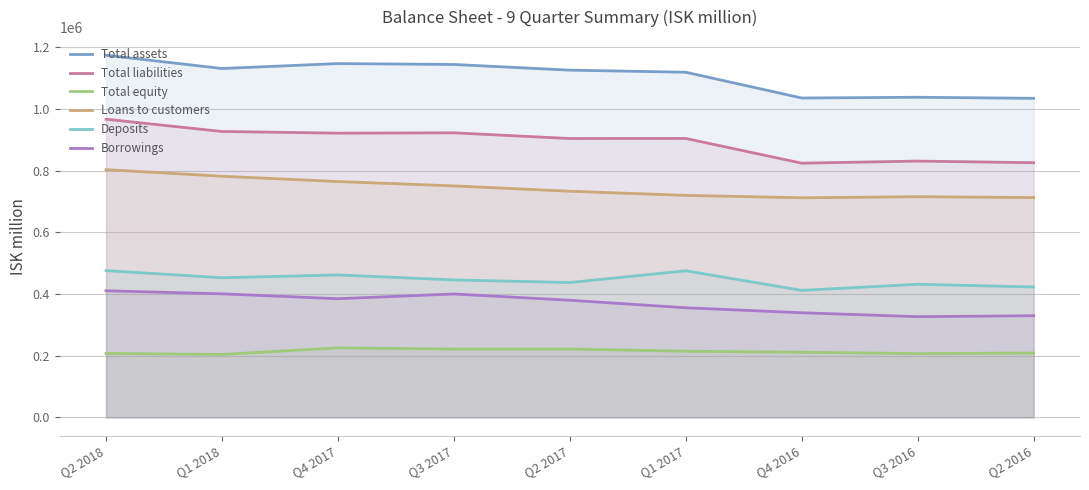

Where does the Deposits series first go above 445980?

Q2 2018